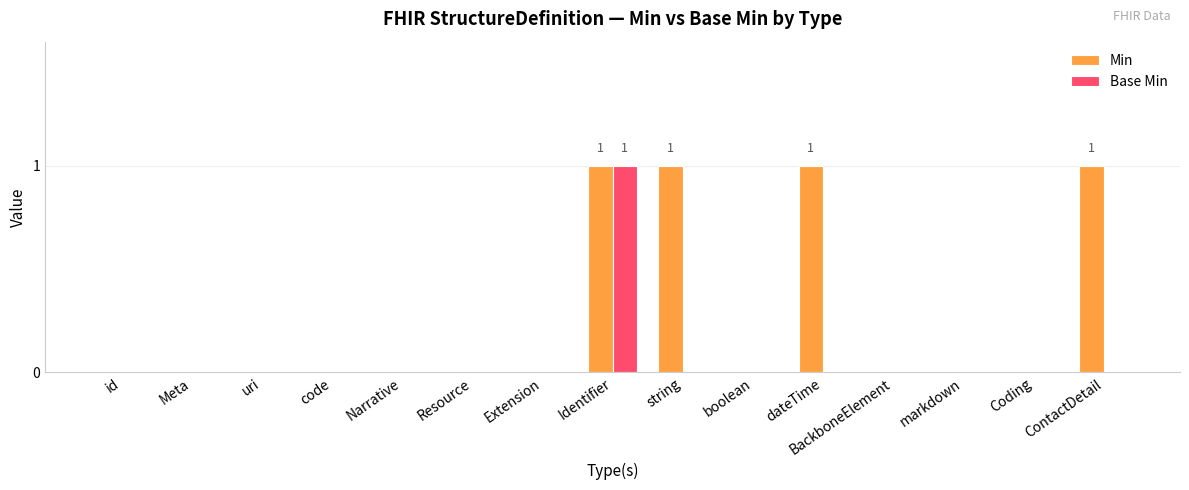

What is the sum of all Min values?

4